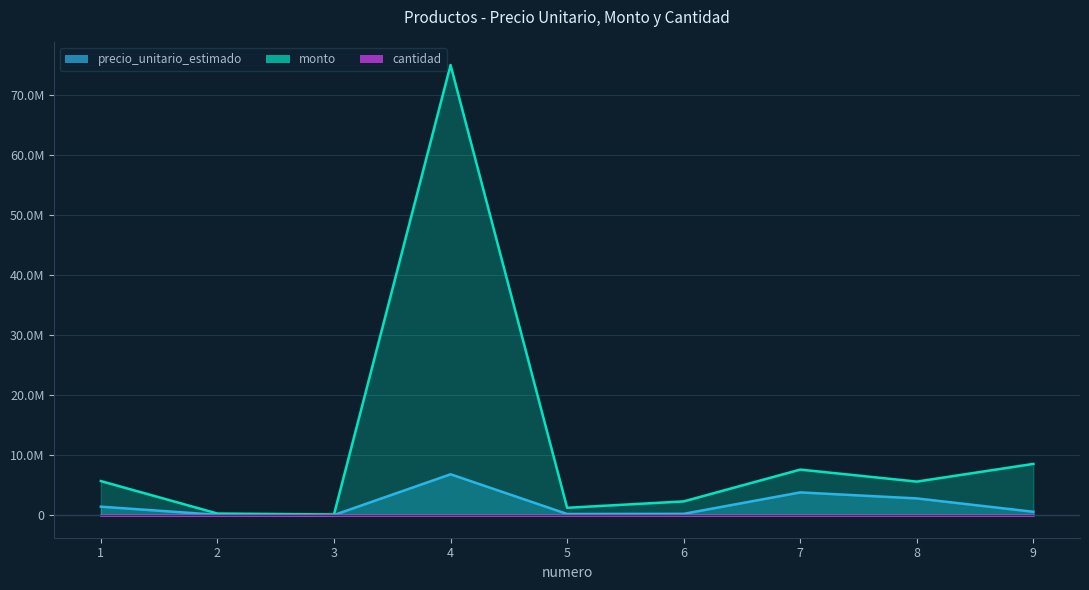

Between 1 and 2, which series saw the biggest shift?

monto